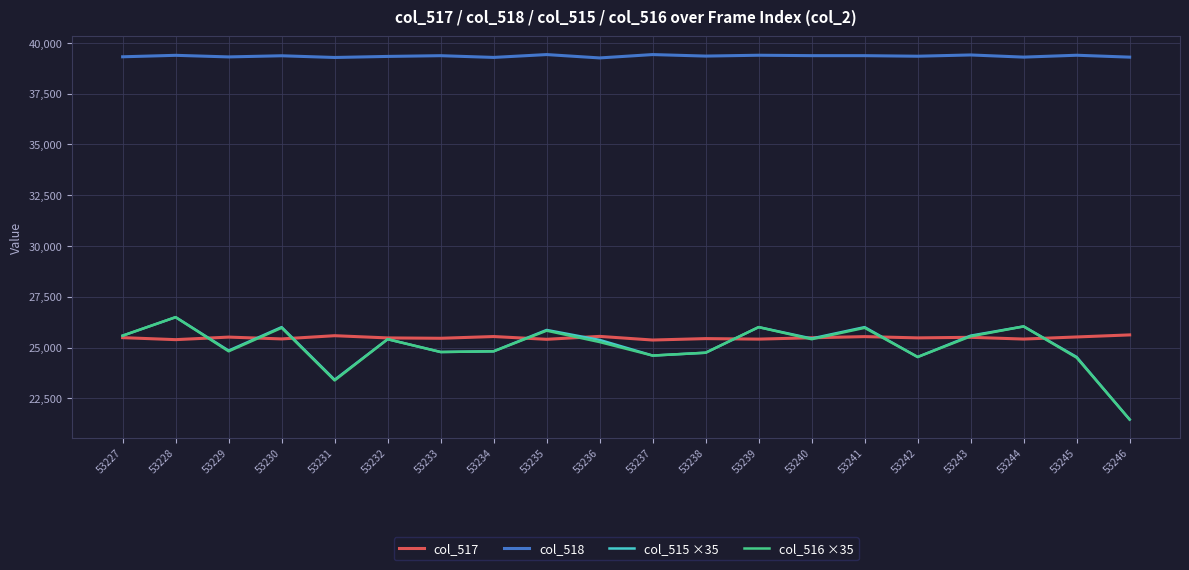

What is the difference between the col_518 values at 53231 and 53228?

106